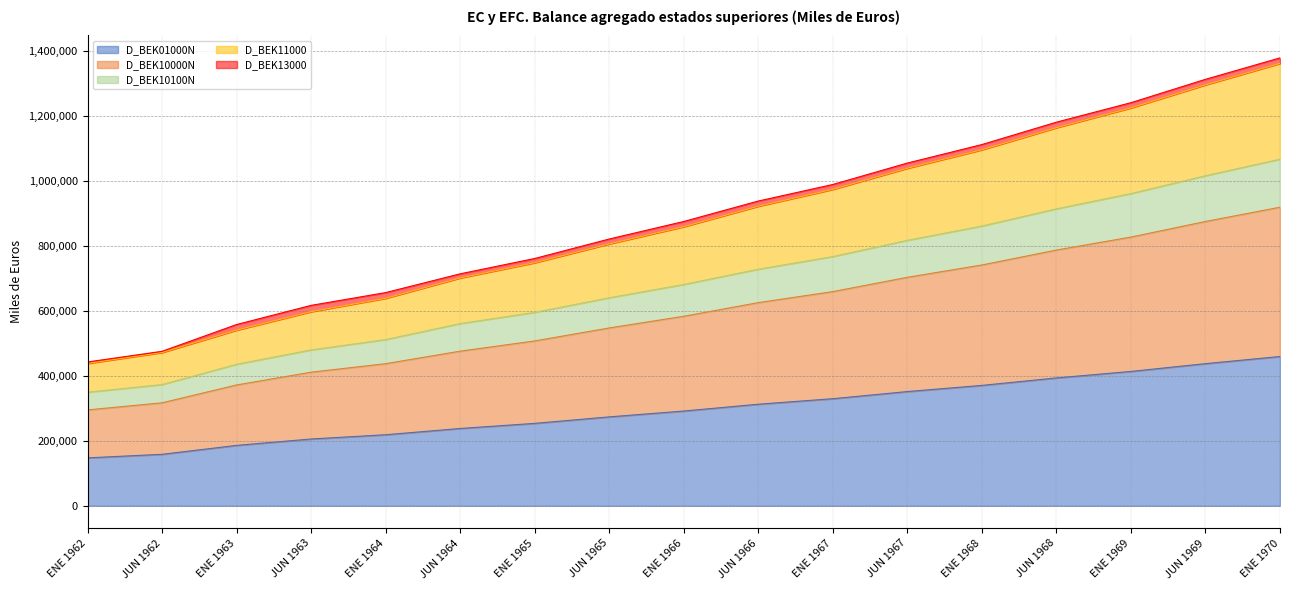

What is the value of the D_BEK11000 point at the 3rd from the left?

541296